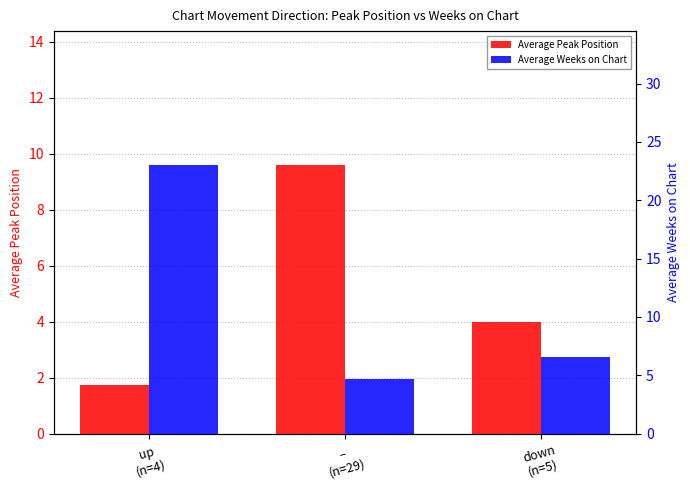

What is the smallest value displayed?

1.8